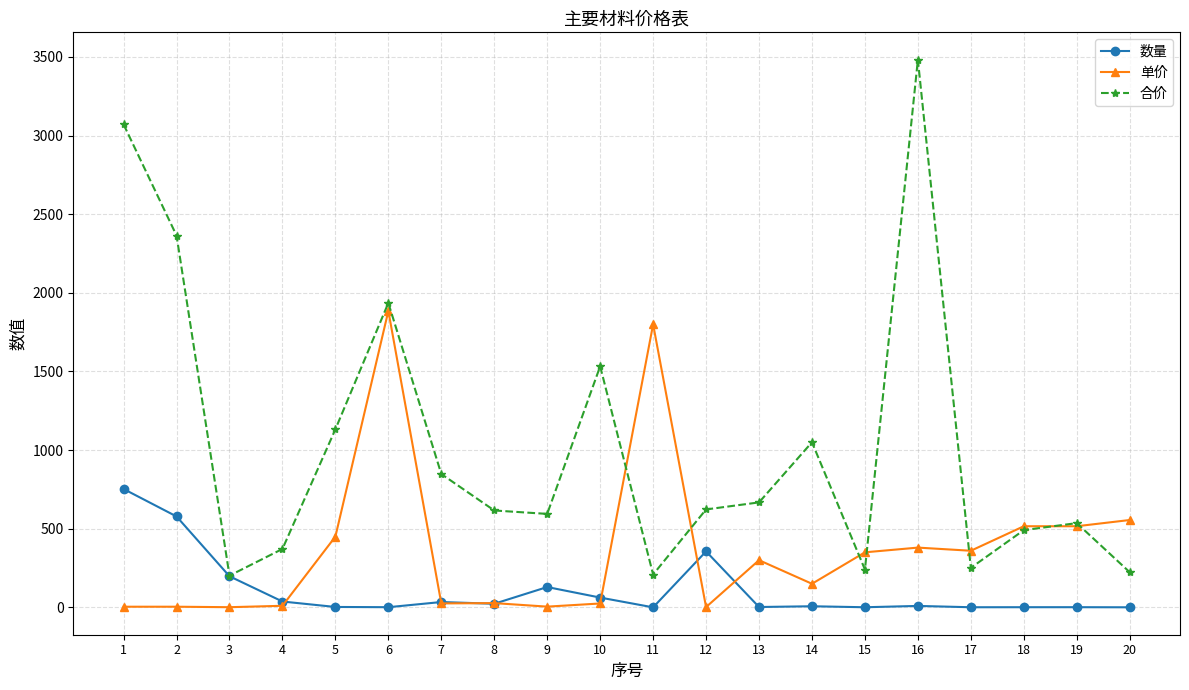

Which series ends up on top after the final intersection of 单价 and 数量?

单价